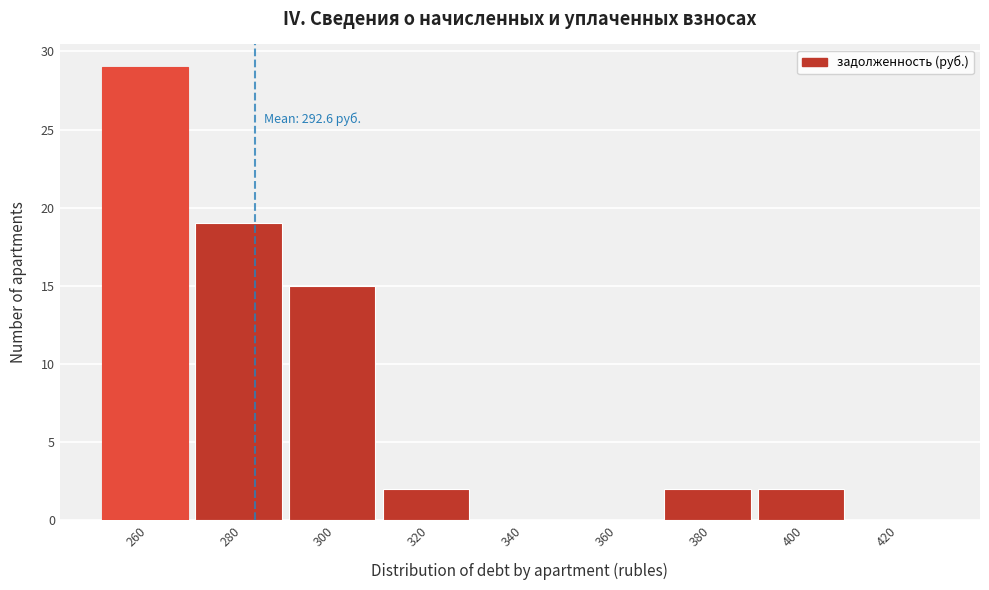

Reading left to right, list all the values displayed in this chart.

260=29	280=19	300=15	320=2	340=0	360=0	380=2	400=2	420=0